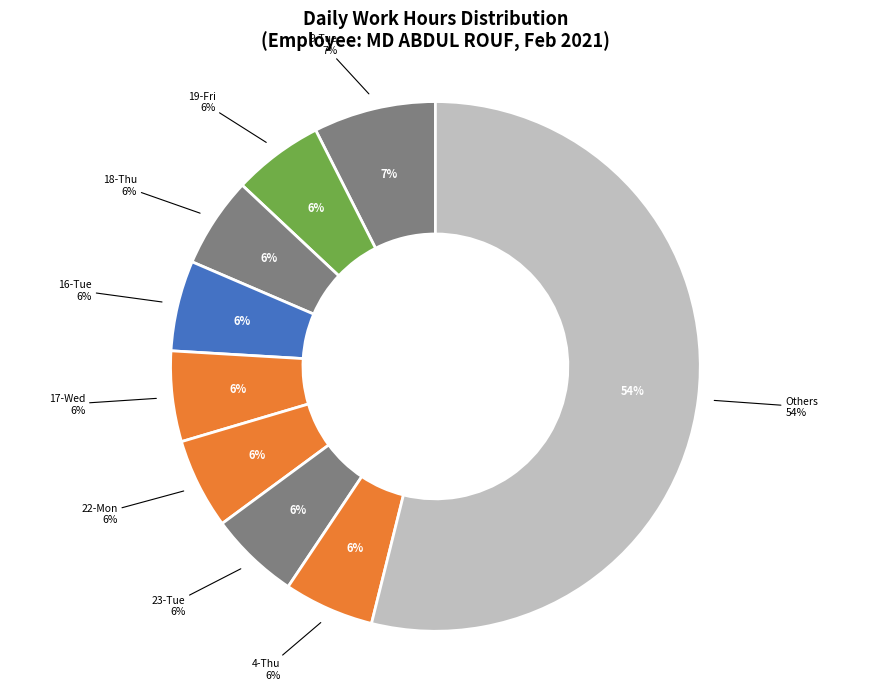

To the nearest percent, what portion does 23-Tue represent?

6%